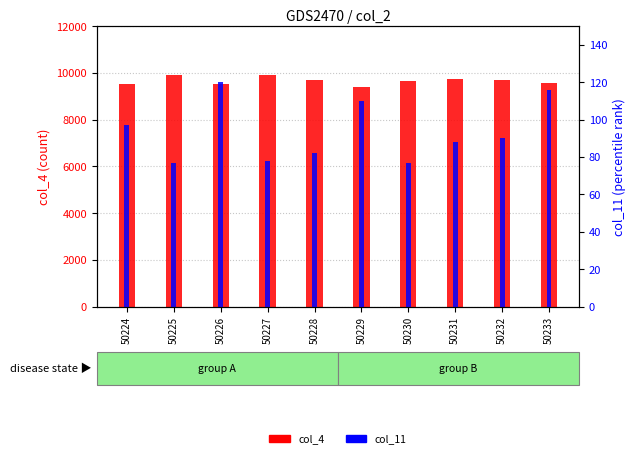

What is the maximum value shown in the chart?

9917